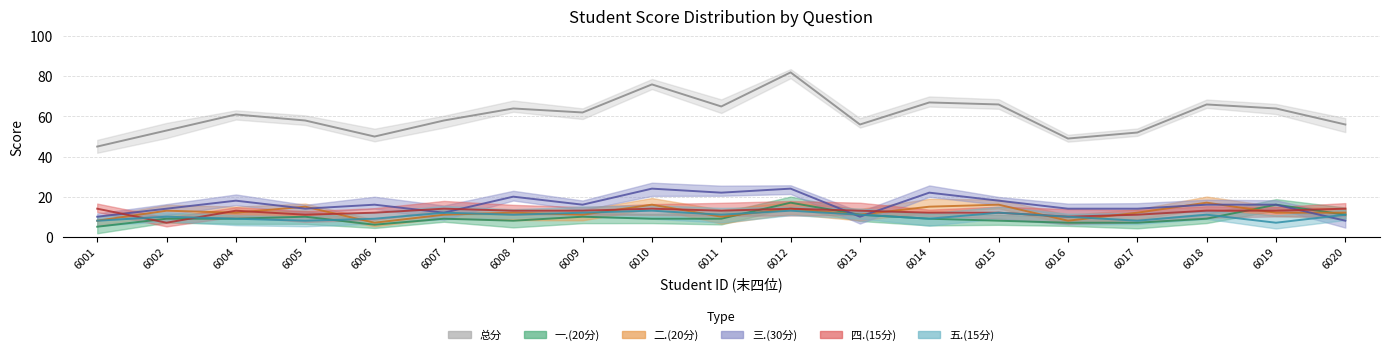

What are all the series names shown in the legend?

一.(20分), 二.(20分), 三.(30分), 四.(15分), 五.(15分), 总分